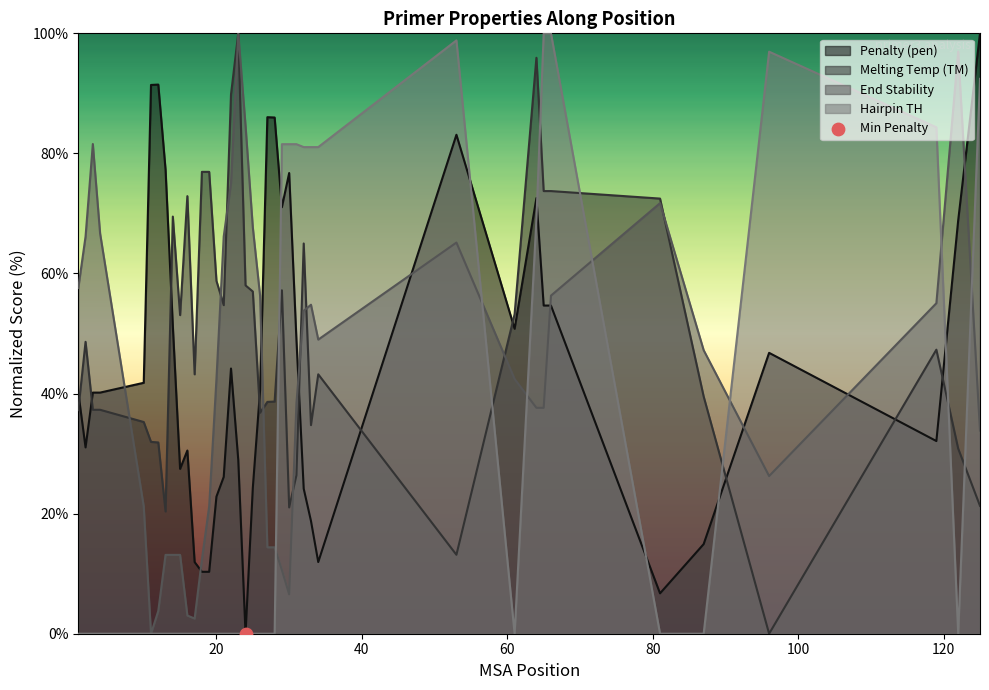

Is the value of PRIMER_RIGHT_0_END_STABILITY at 4 greater than the value of PRIMER_RIGHT_0_TM at 96?

Yes